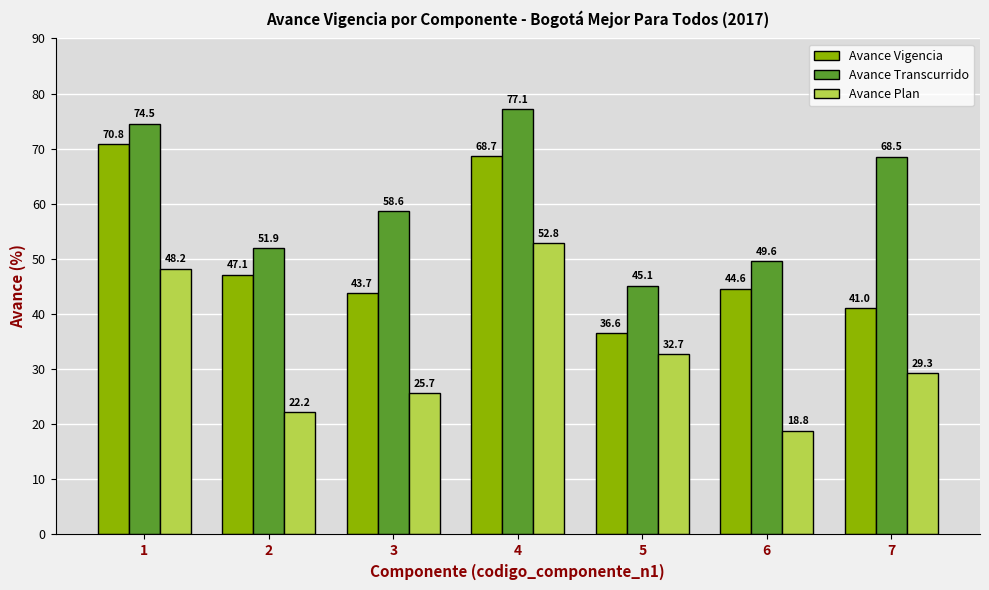

What is the difference between the maximum and second lowest values in the Avance Plan series?

30.7